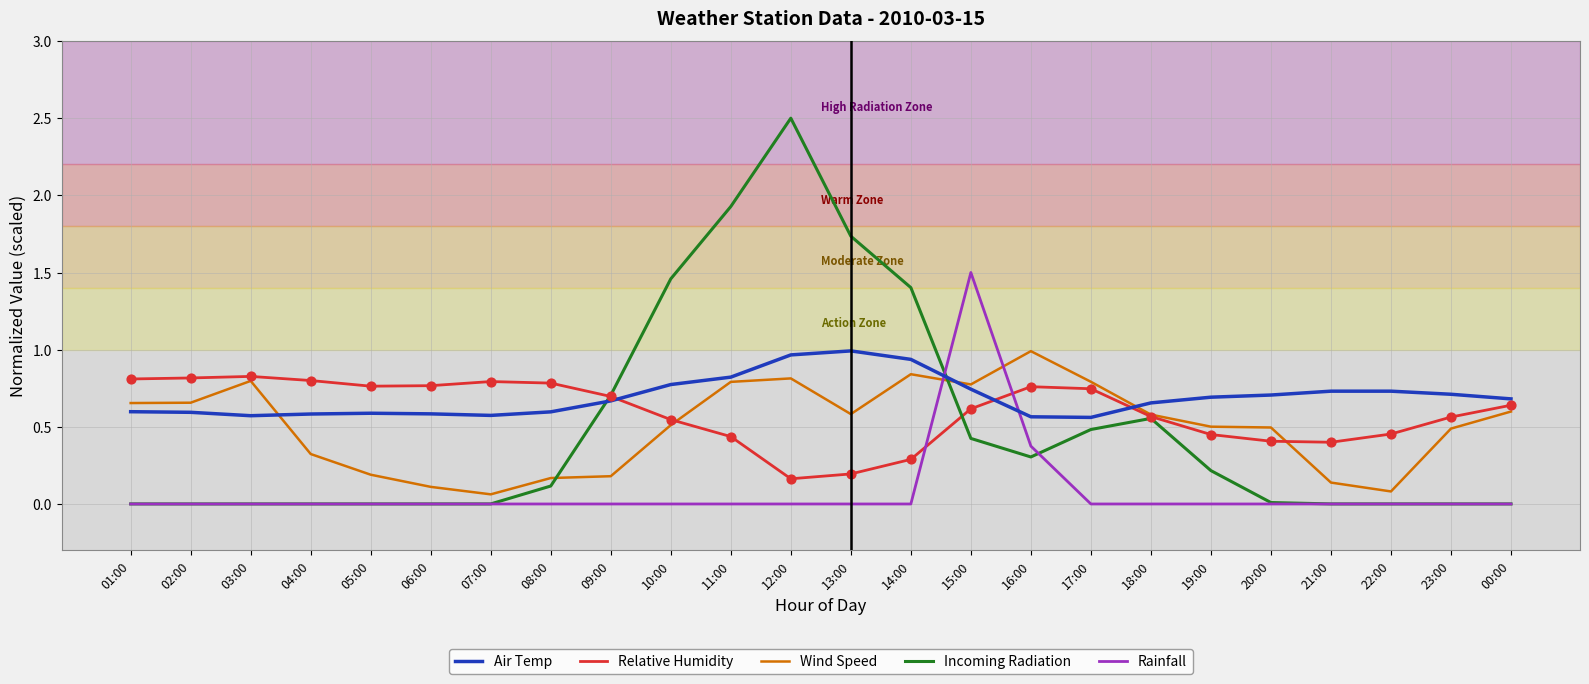

Which series has the largest range (max minus min)?

Incoming Radiation